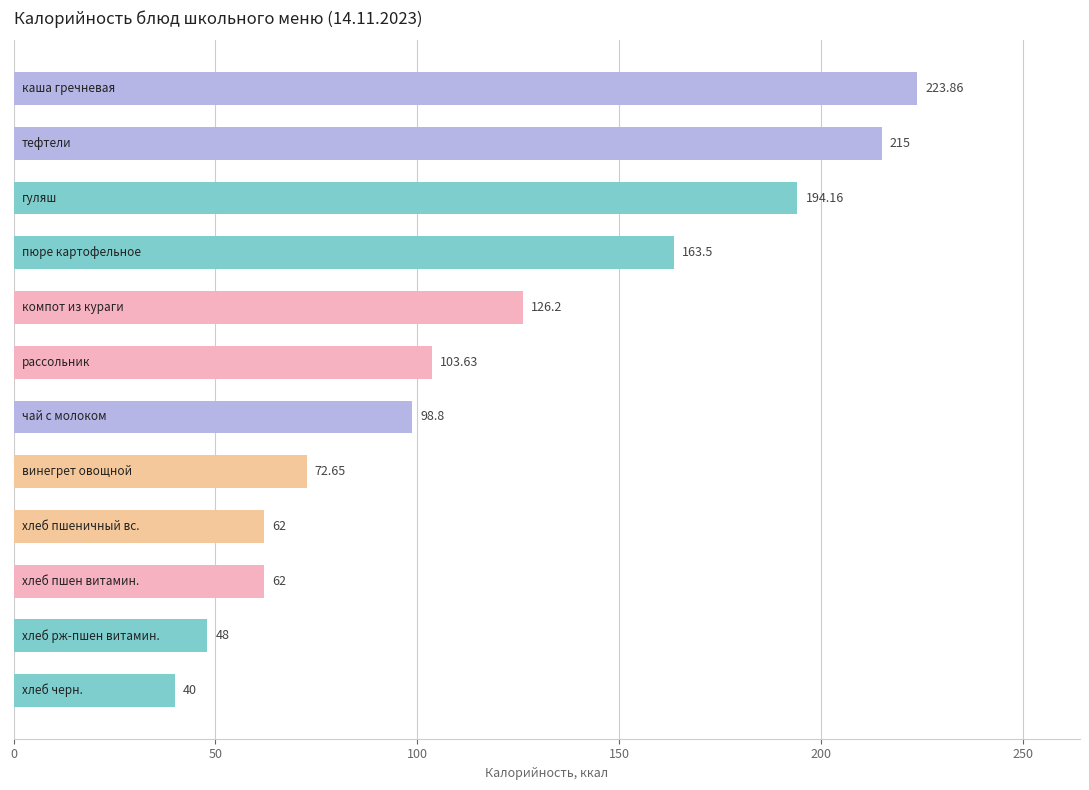

How many data points are above 103?

6